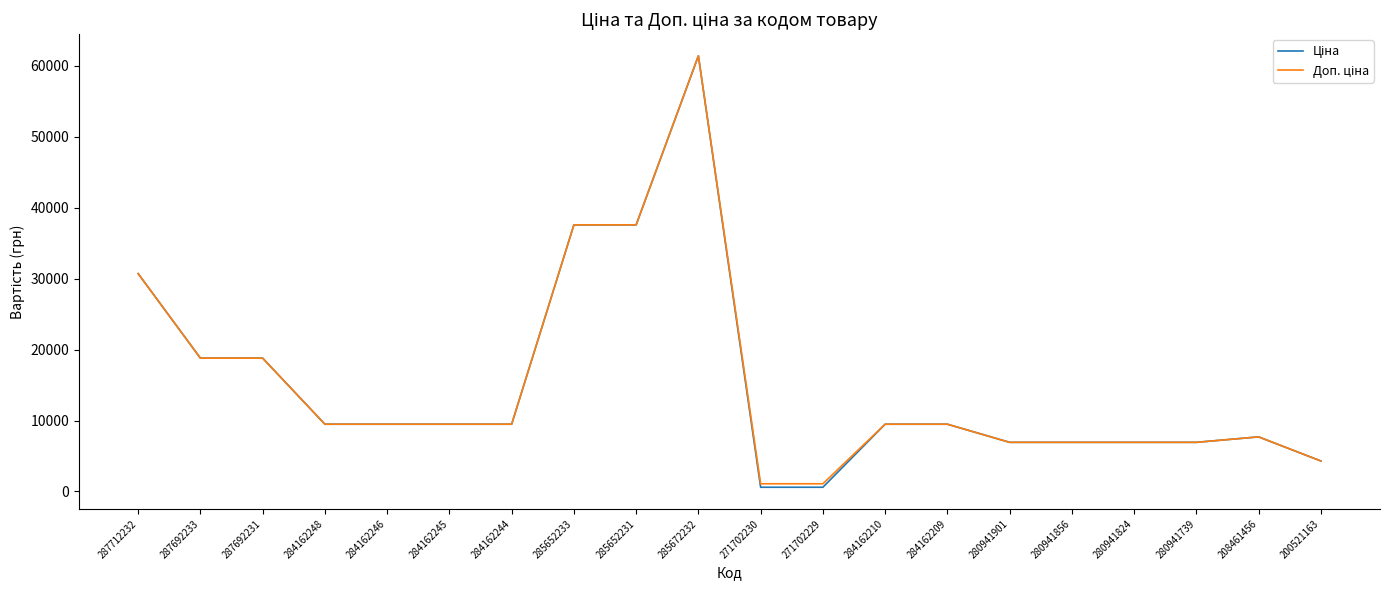

What is the greatest value displayed?

61434.3